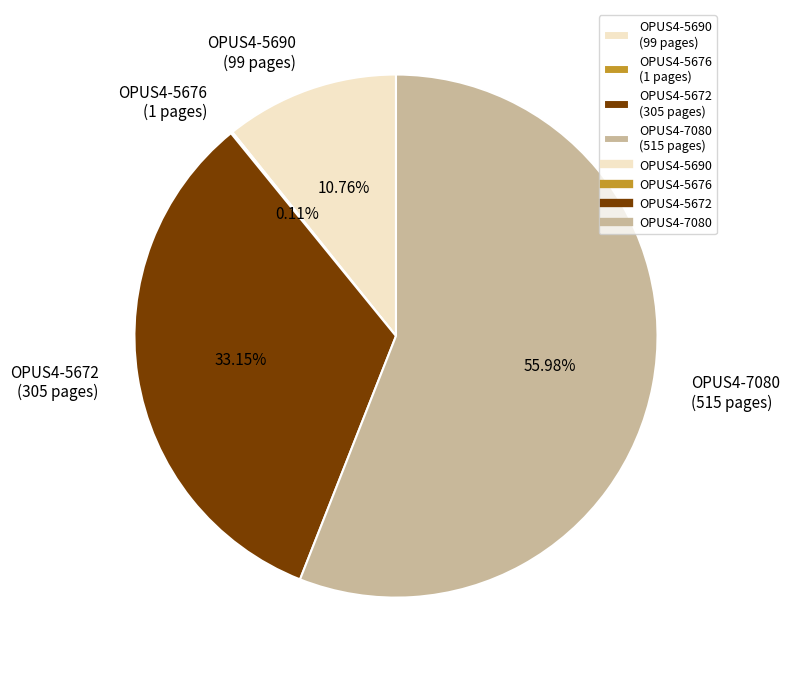

True or false: OPUS4-5690 accounts for 1% of the total.

False